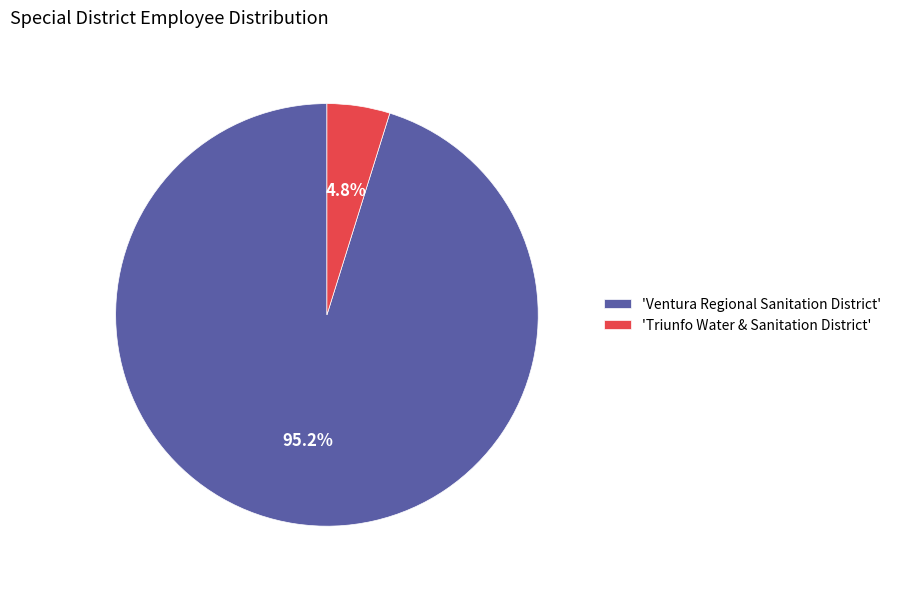

How many segments does this pie chart have?

2